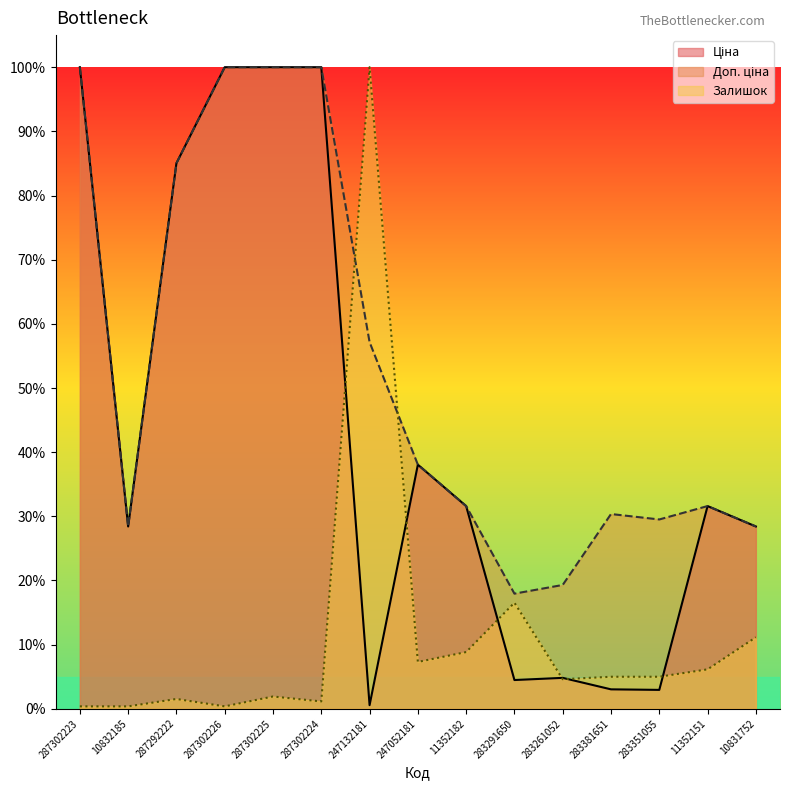

What is the sum of the Ціна values at 283351055 and 10831752?

0.3